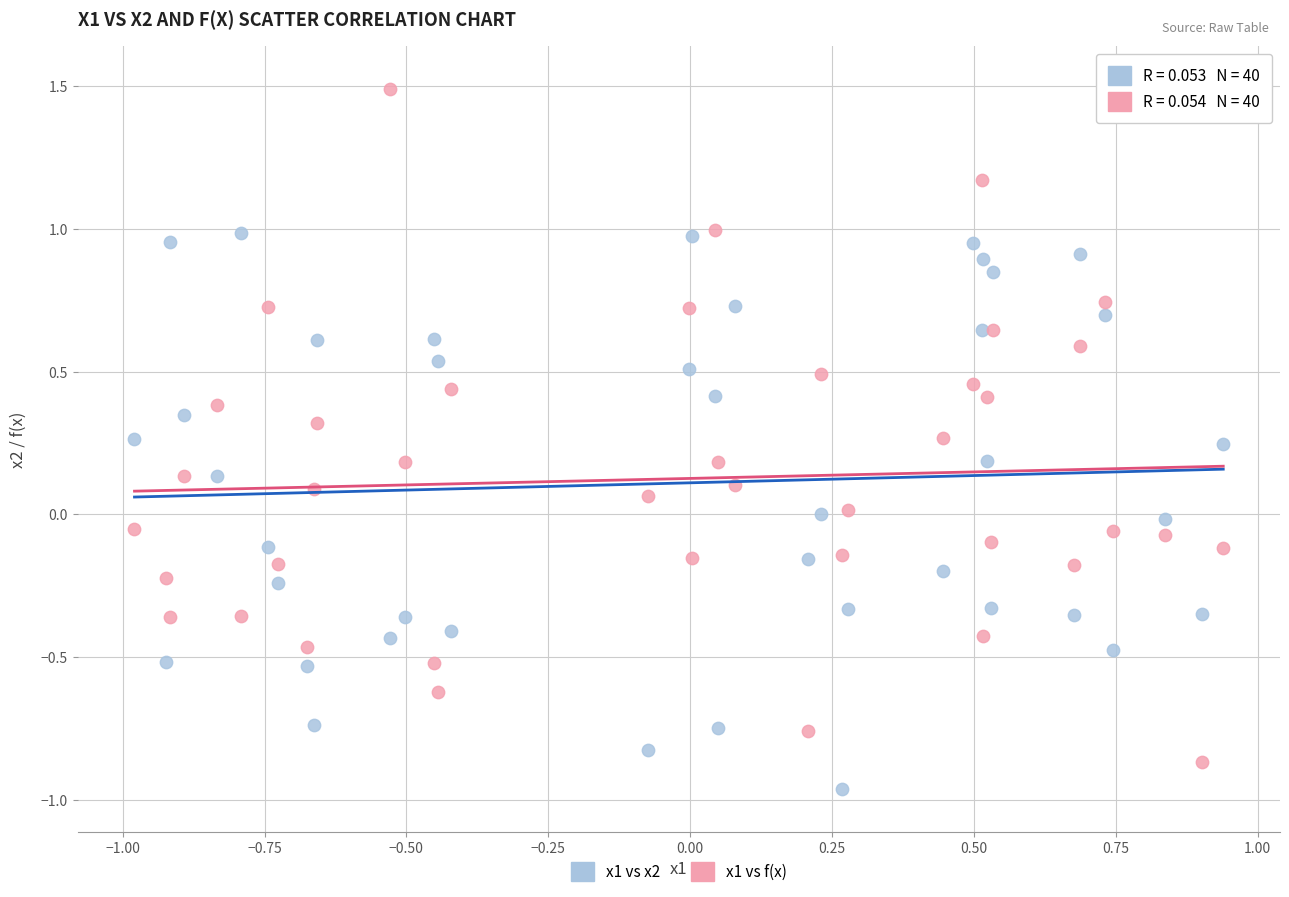

Which series has the widest spread of Y values?

x1 vs f(x)